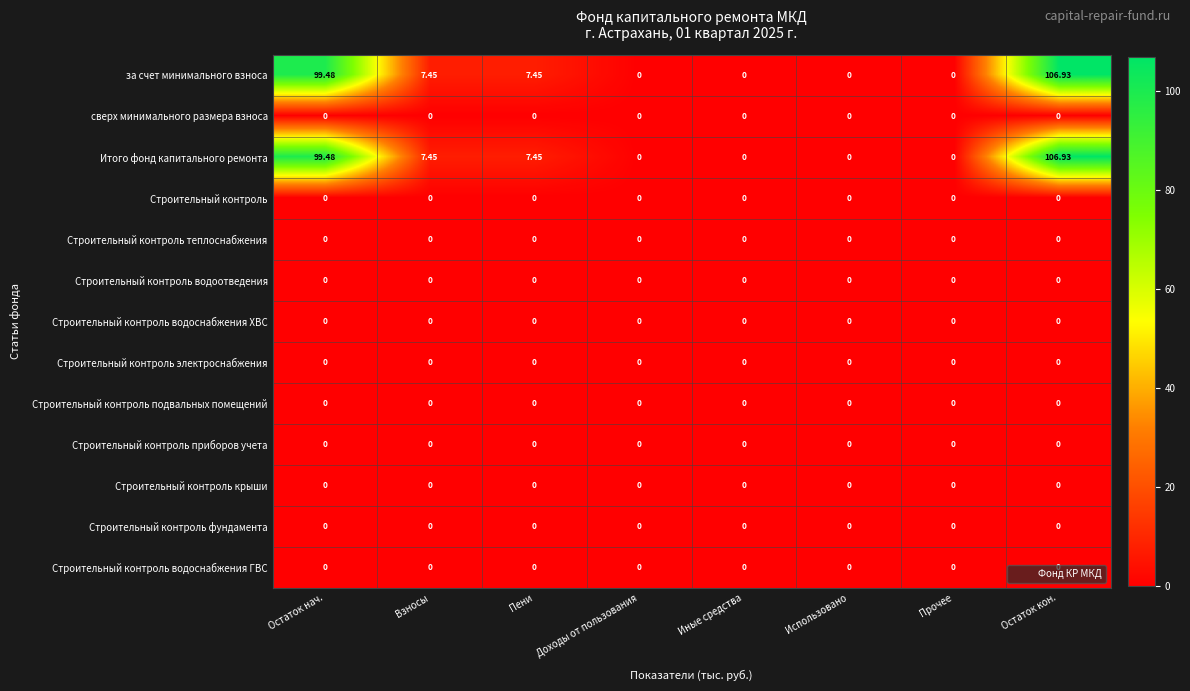

At which category is the sum across all series the highest?

Остаток кон.